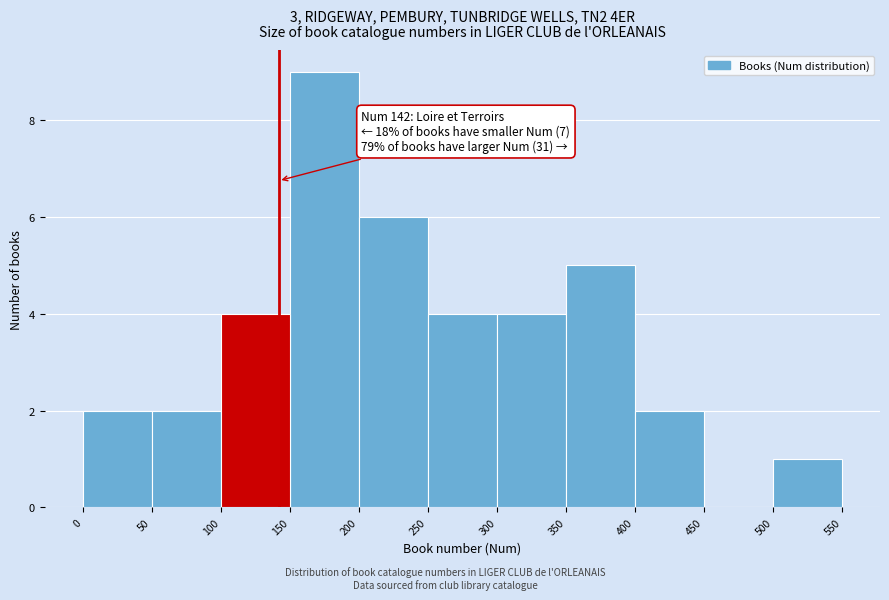

Which range on the x-axis has the tallest bar?

150 to 200